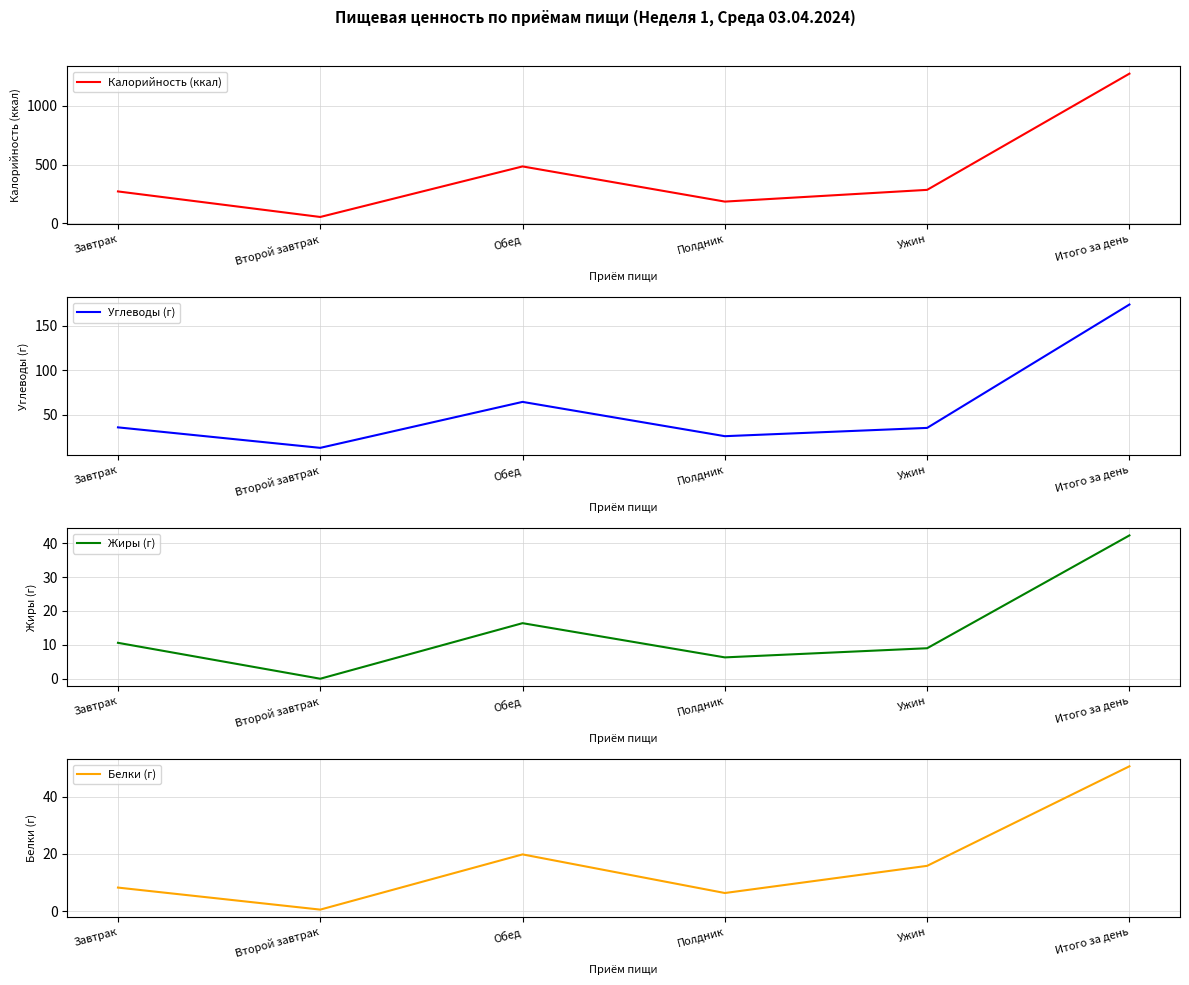

What is the difference between the maximum and minimum values in the Калорийность (ккал) series?

1223.1